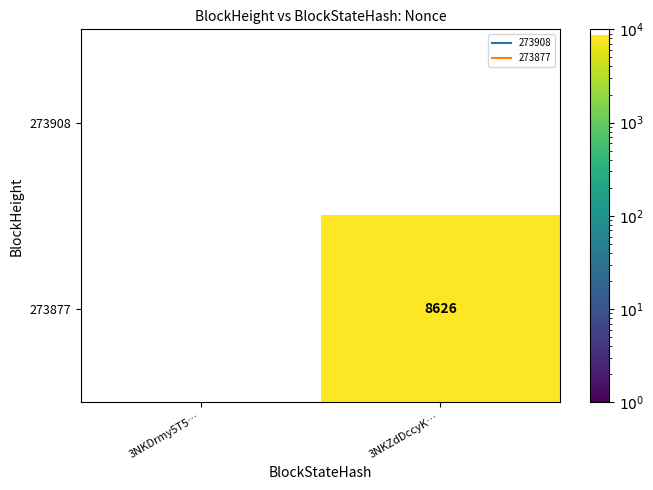

The 273908 series shows 0 at 3NKDrmy5T5…. True or false?

True